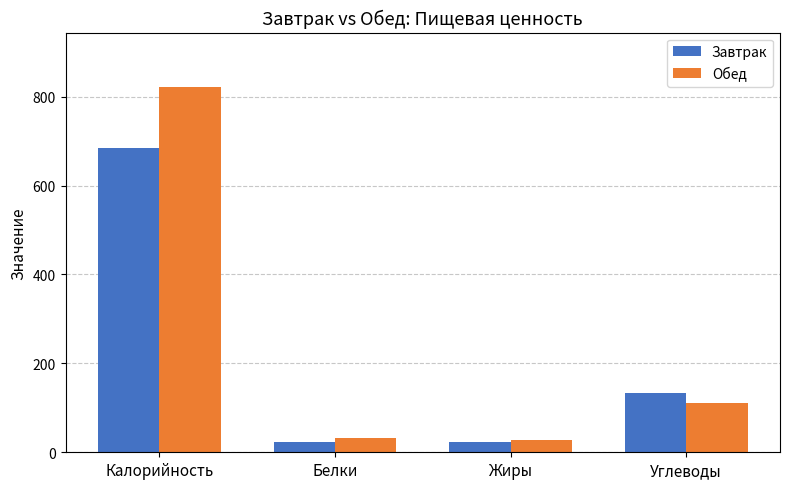

At which label does Завтрак reach its peak?

Калорийность